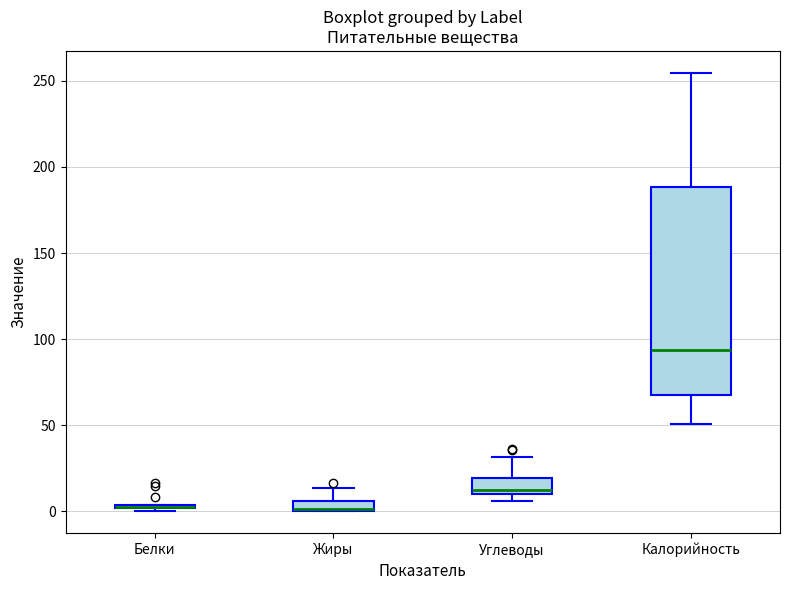

Comparing the boxes themselves (not the whiskers), which one is the tallest?

Калорийность